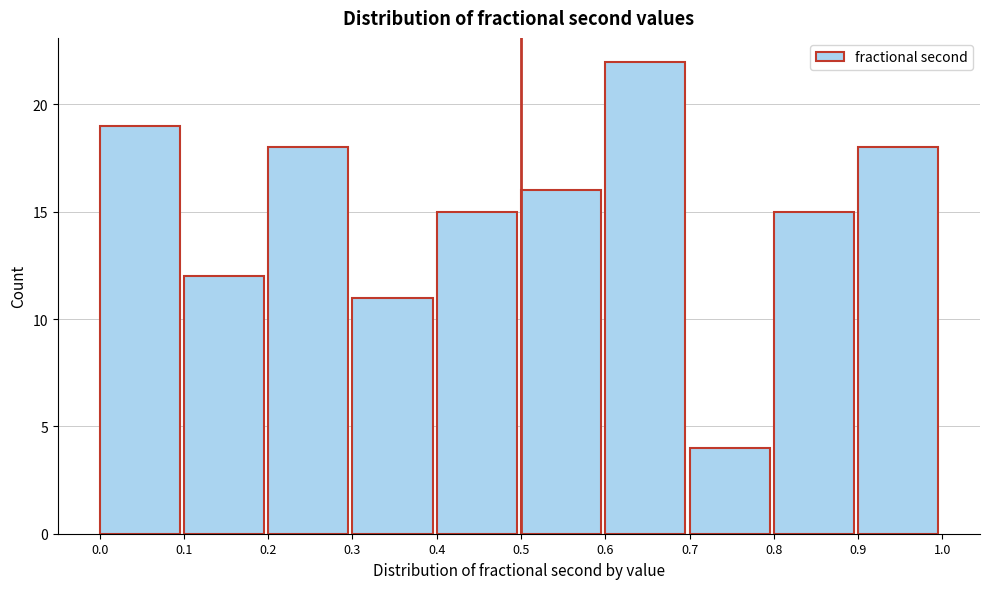

Reading left to right, list every bar in this chart as the range it spans on the x-axis followed by its height. The values are not printed on the chart, so give them approximately, as read against the axis.

0.0 to 0.1: 19
0.1 to 0.2: 12
0.2 to 0.3: 18
0.3 to 0.4: 11
0.4 to 0.5: 15
0.5 to 0.6: 16
0.6 to 0.7: 22
0.7 to 0.8: 4
0.8 to 0.9: 15
0.9 to 1.0: 18